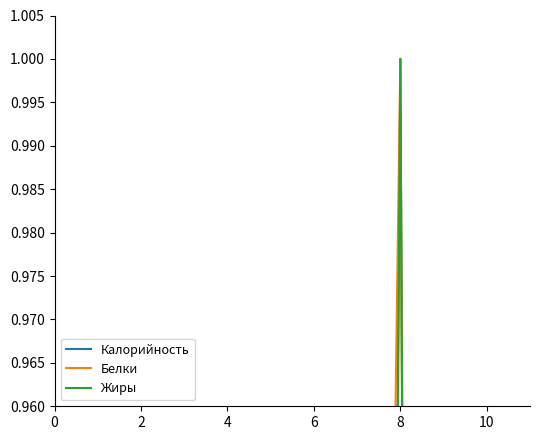

List the series in order of their peak value, highest first.

Калорийность, Белки, Жиры